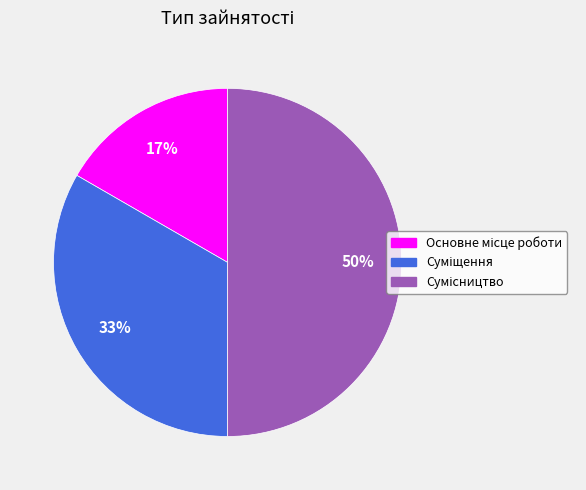

What is the smallest slice in the pie chart?

Основне місце роботи